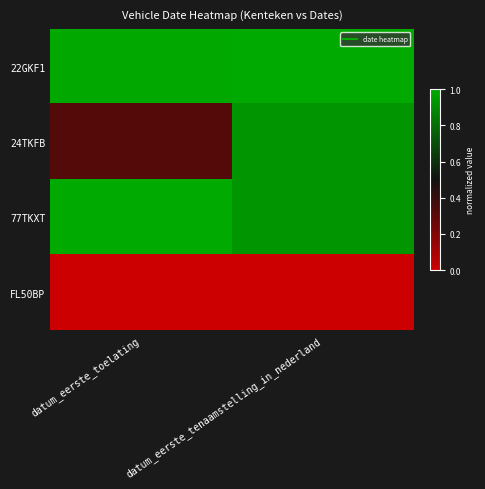

Which series changed the most between datum_eerste_toelating and datum_eerste_tenaamstelling_in_nederland?

24TKFB